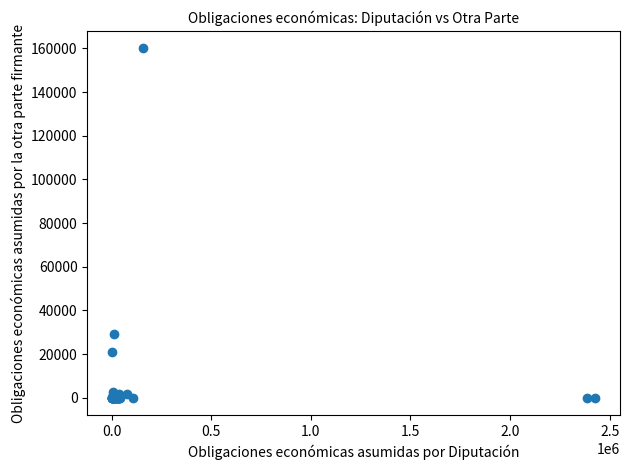

What Y value in the scatter plot is closest to 80000?

29265.7